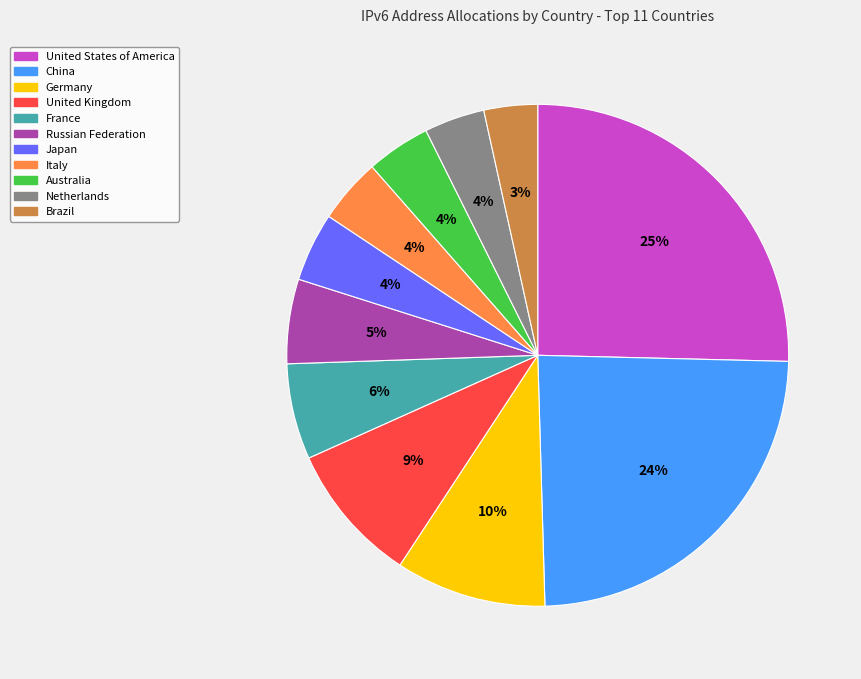

Is the sum of Italy and Germany greater than half?

No